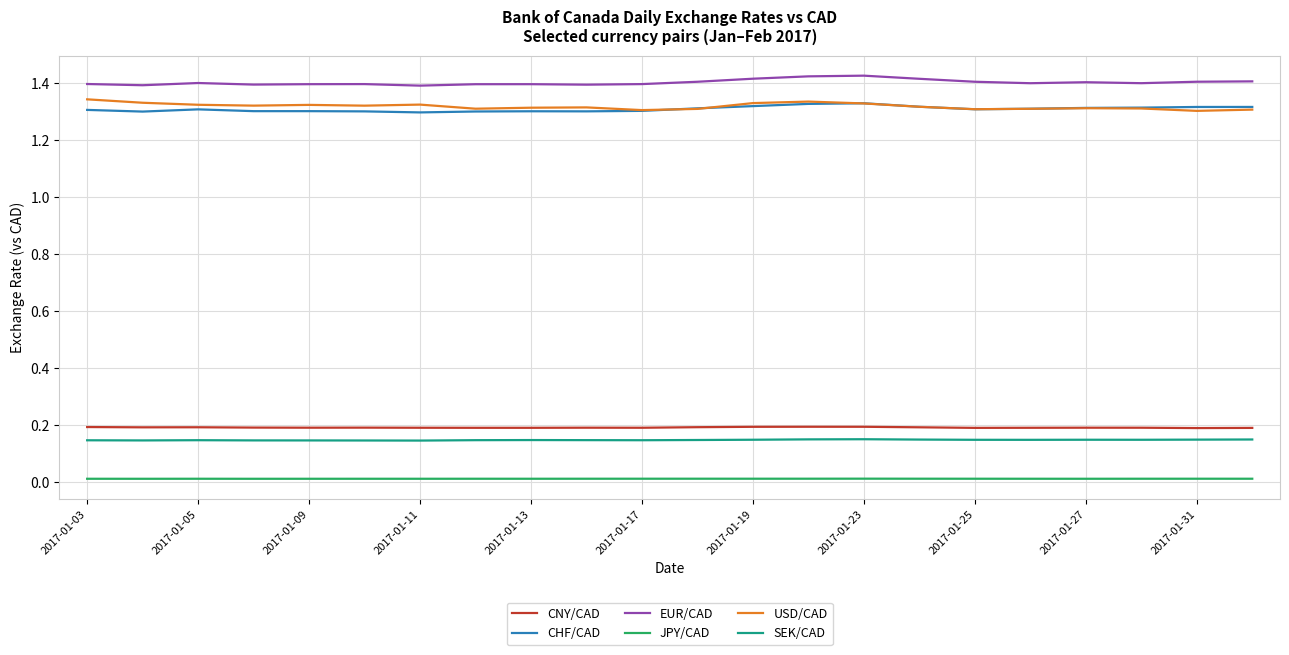

Does the chart have visible grid lines?

Yes